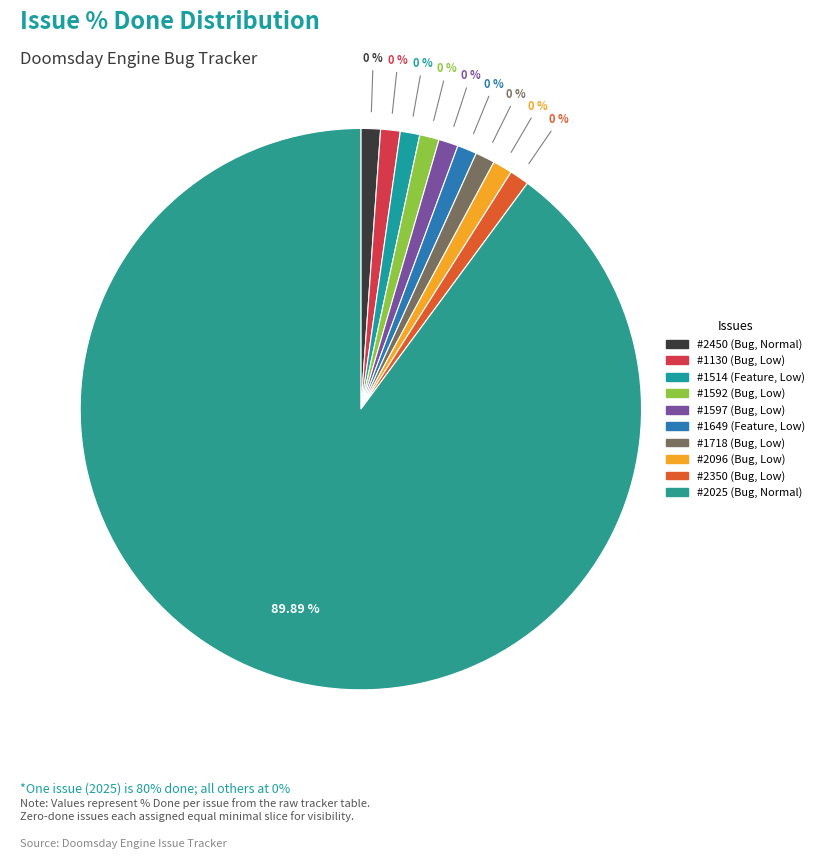

Does 2025 account for over 50% of the chart?

Yes